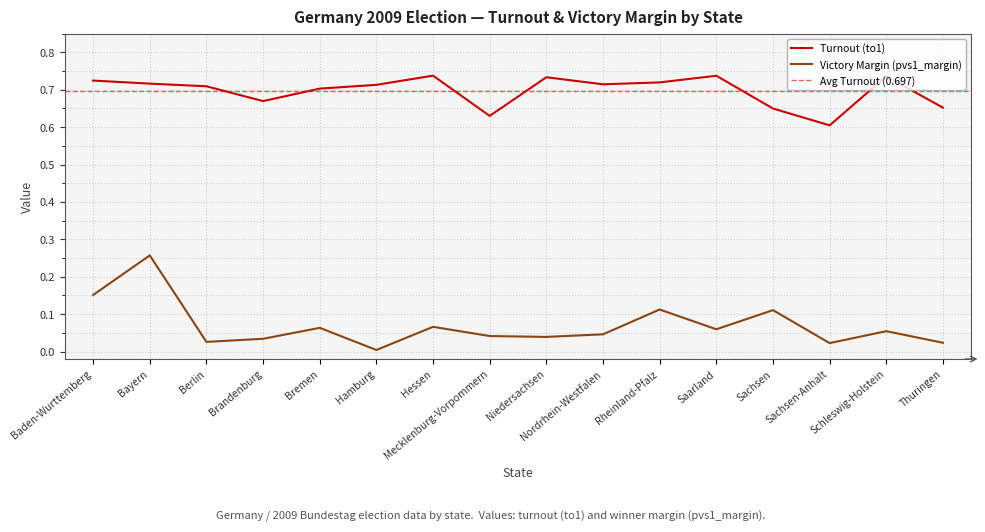

Rank the series by their average value, from lowest to highest.

pvs1_margin, to1